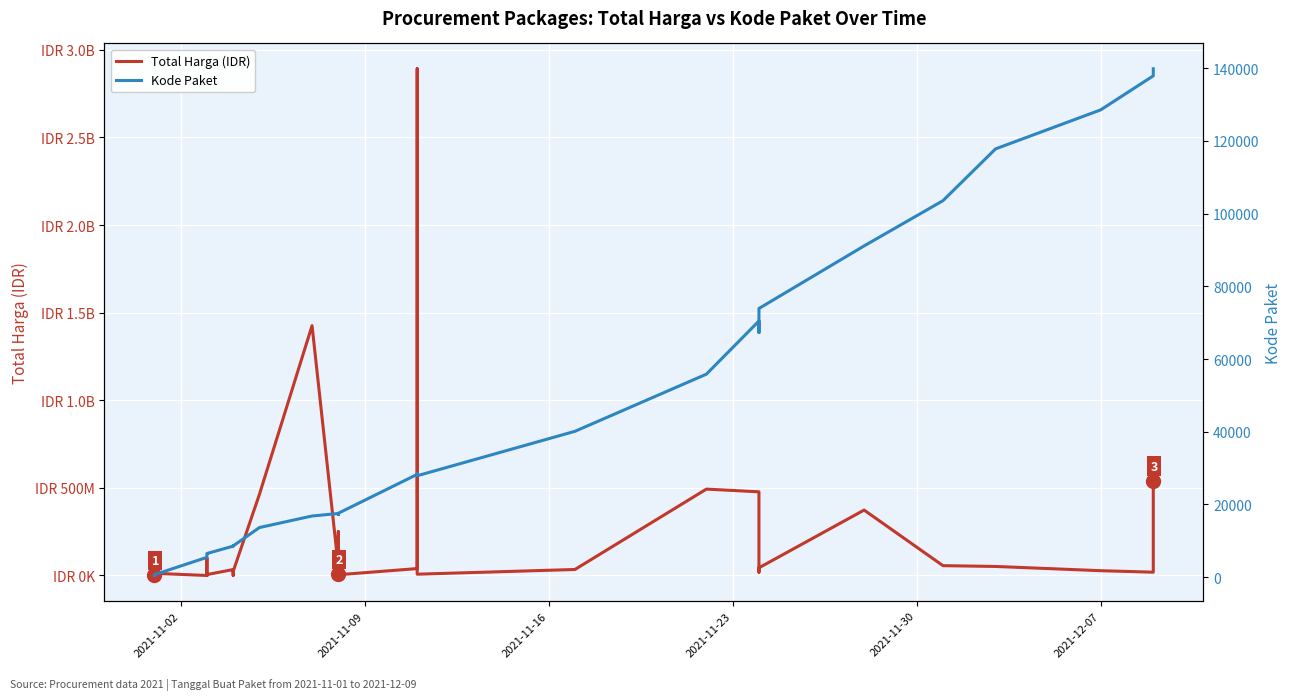

Count the number of categories in the chart.

35